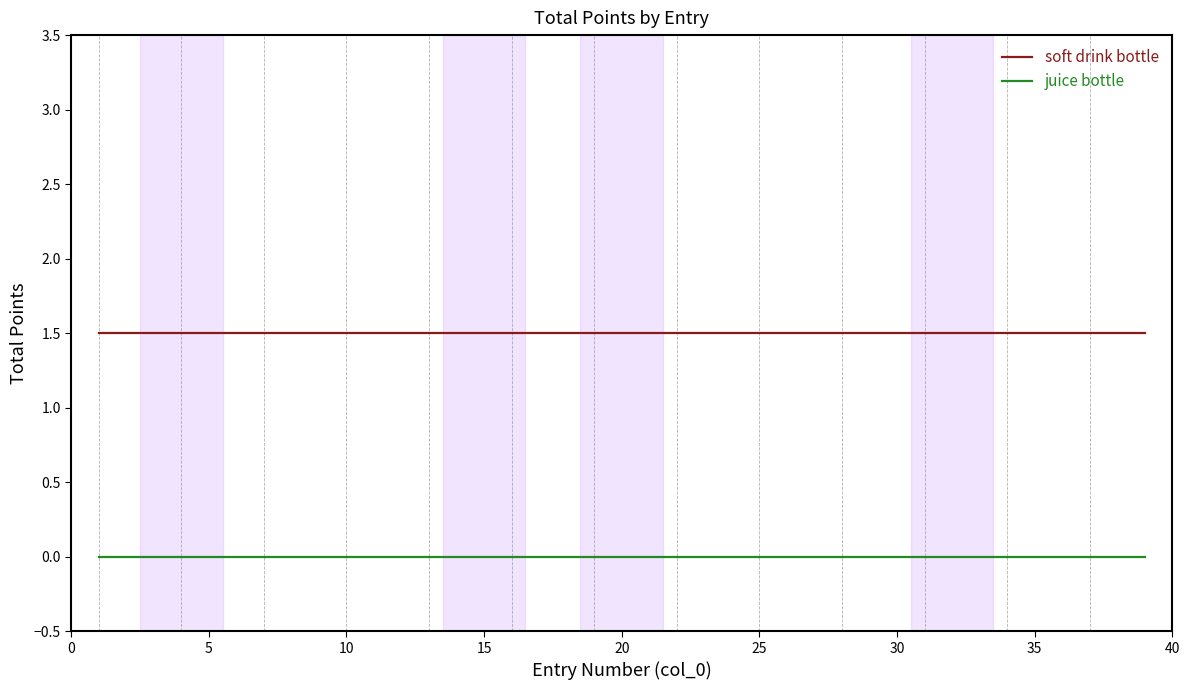

Which series has the largest total across all categories?

soft drink bottle